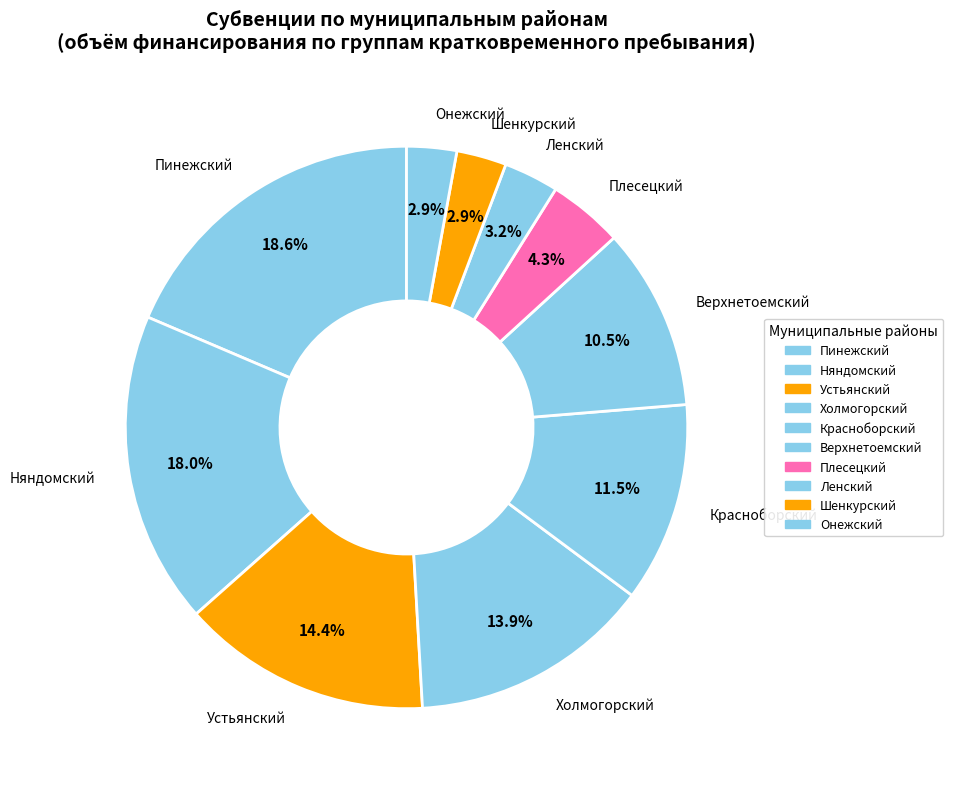

Count the number of slices in the pie.

10